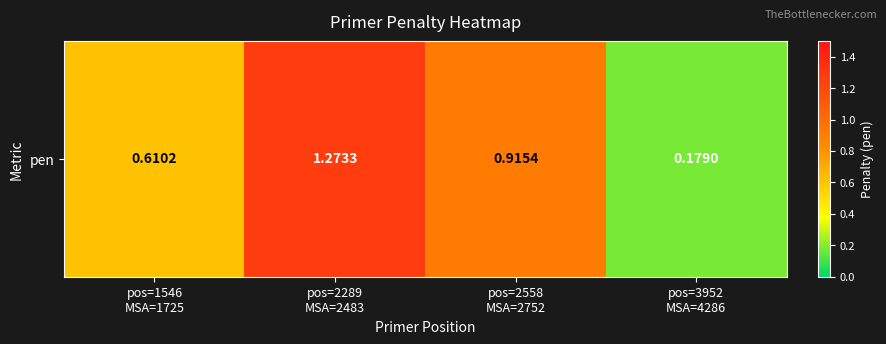

The value at pos=2289
MSA=2483 is 1.9. True or false?

False